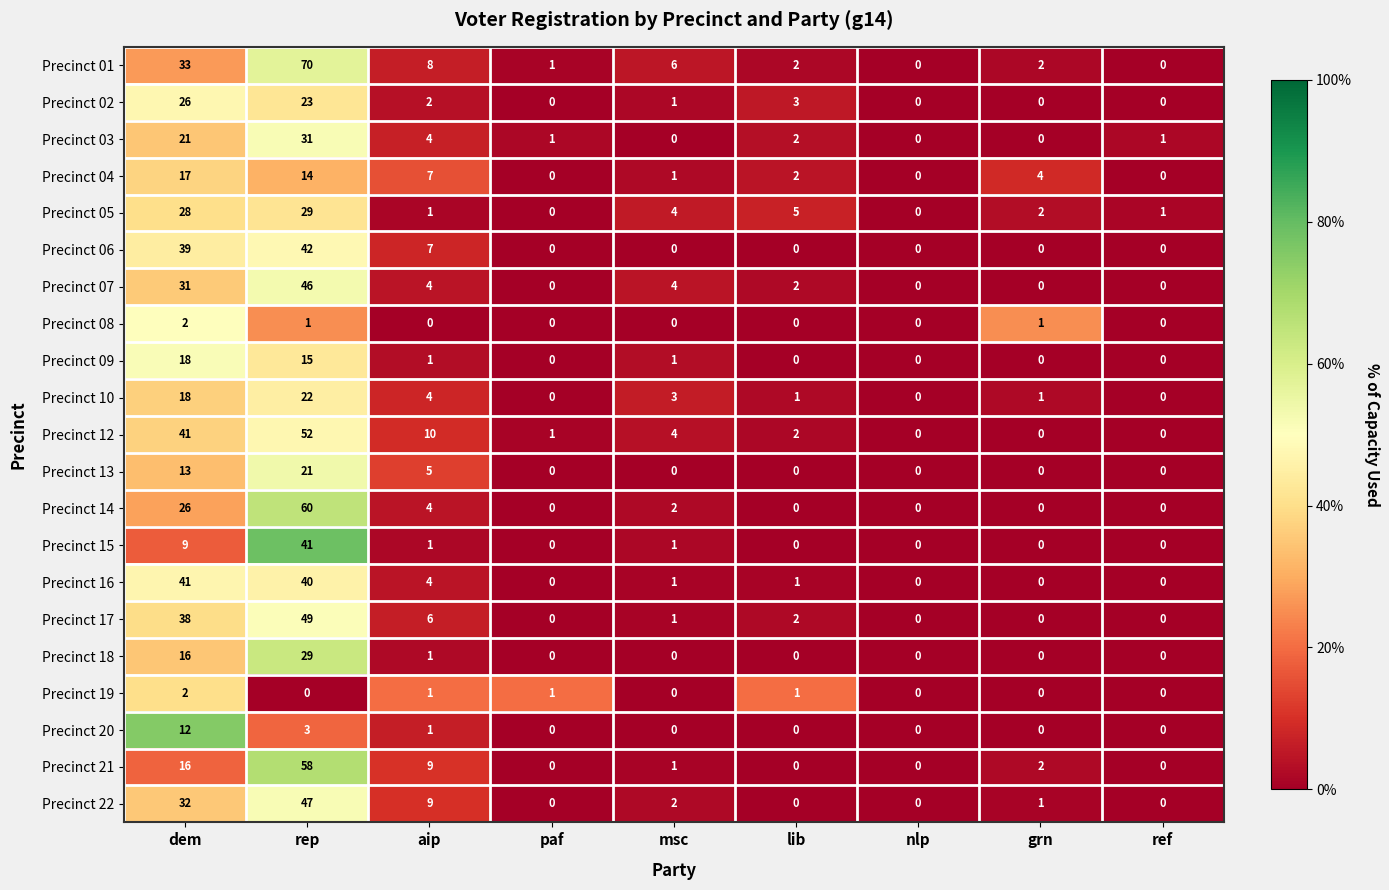

The Precinct 10 series shows 0 at ref. True or false?

True